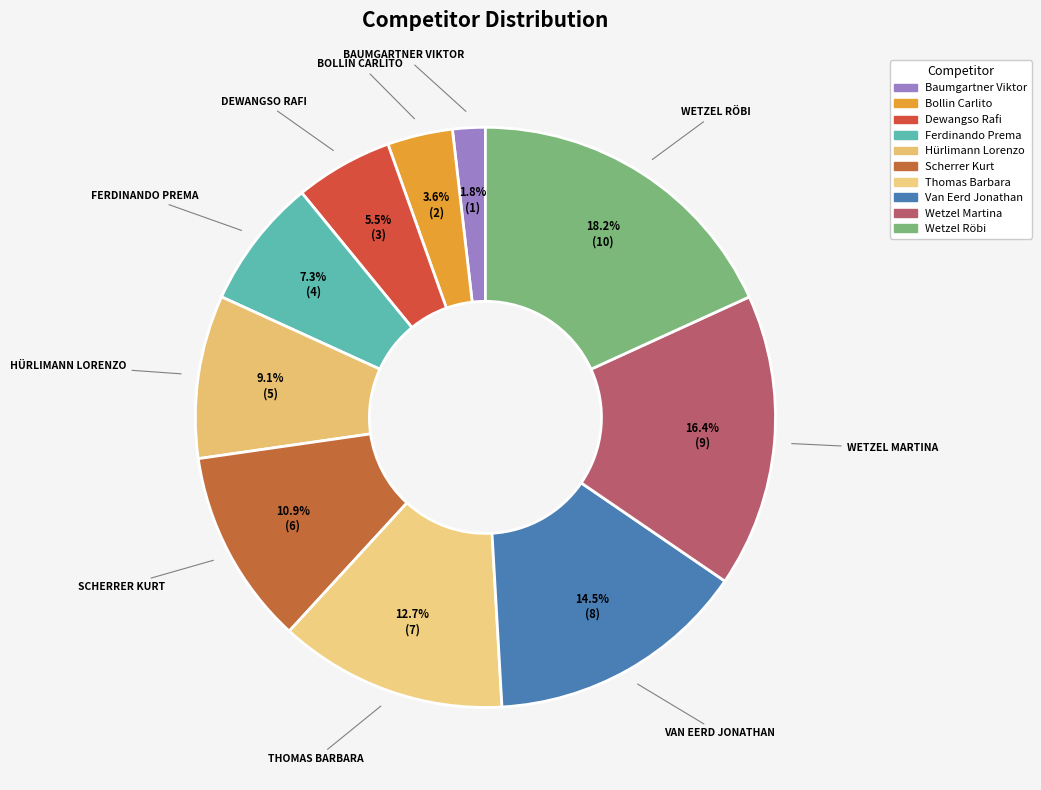

Does any single category account for the majority?

No